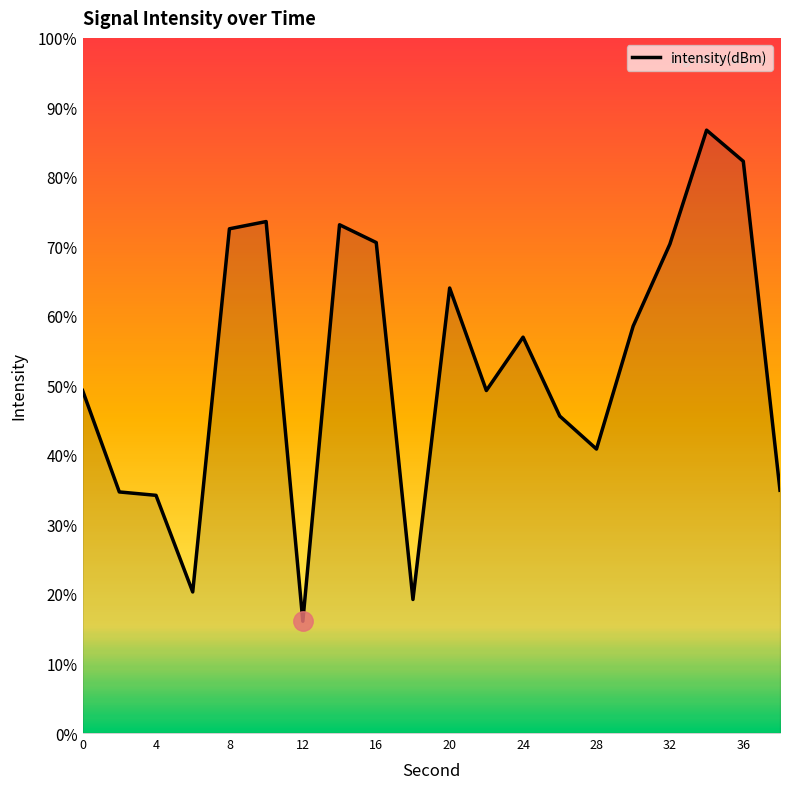

What is the greatest value displayed?

86.7